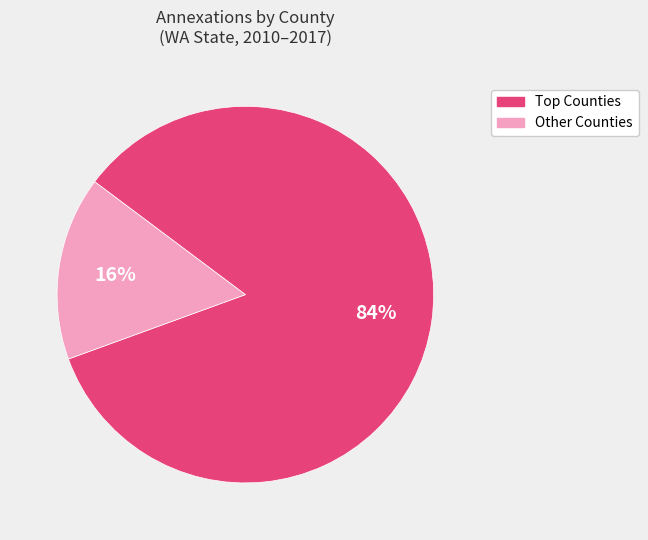

Which category has the smallest portion of the pie?

Other Counties